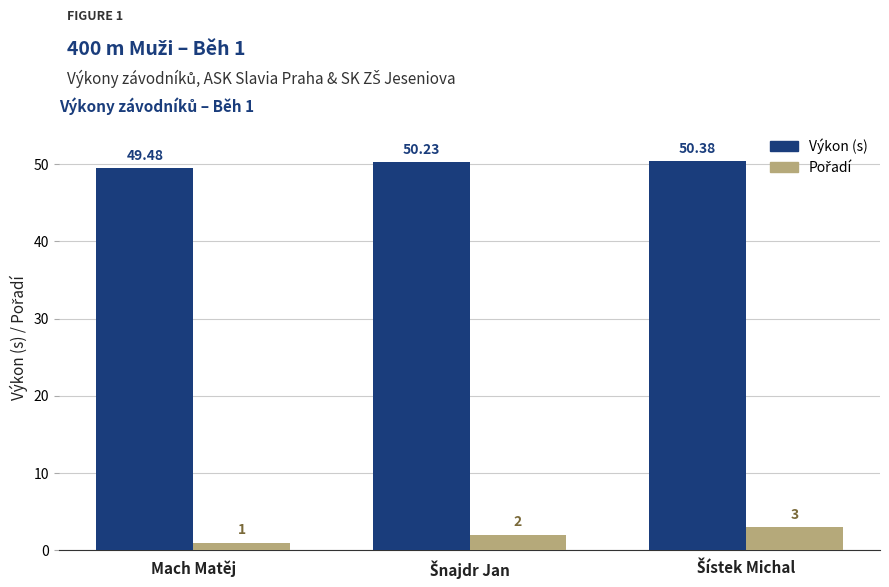

What is the difference between the maximum and minimum values in the Výkon (s) series?

0.9